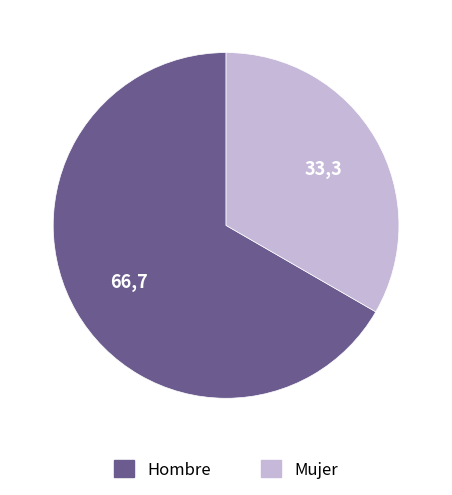

What is the ratio of the value at Mujer to the value at Hombre?

0.5